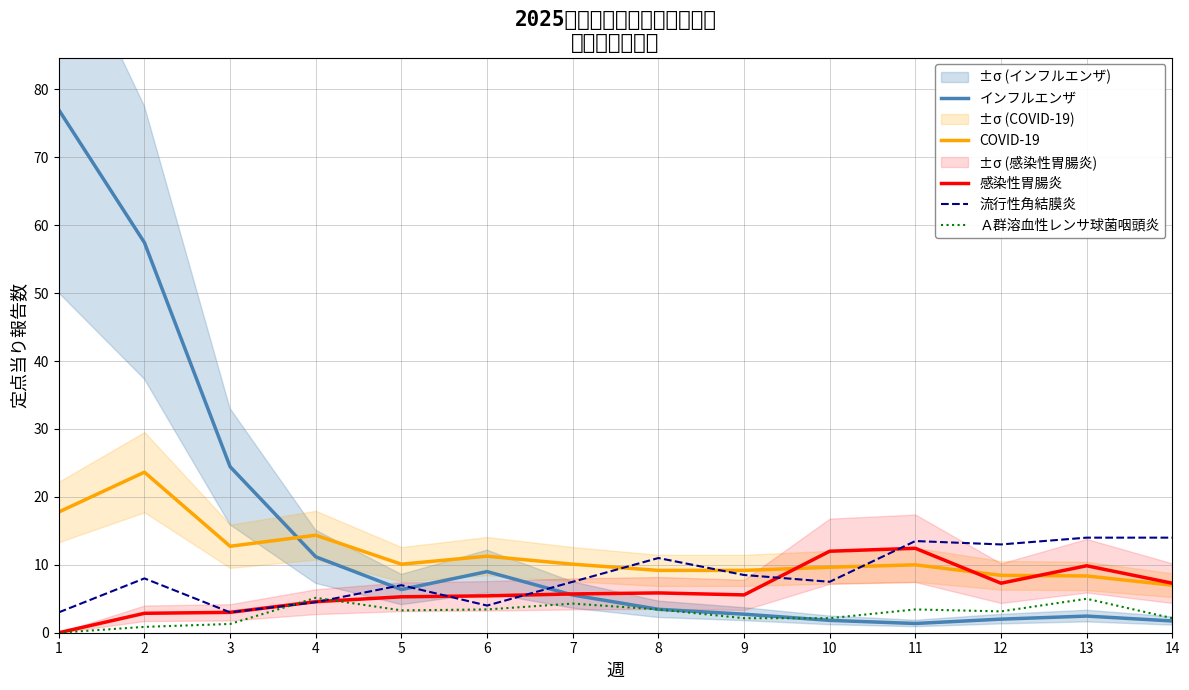

What is the value of the インフルエンザ point at the 10th from the left?

1.8